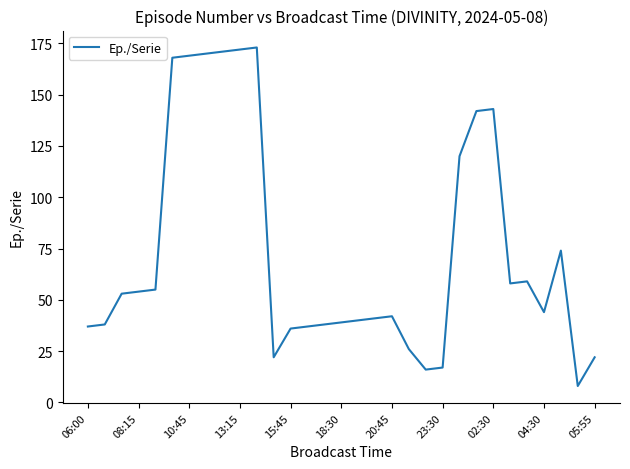

Is this an area chart (filled region under the line)?

No